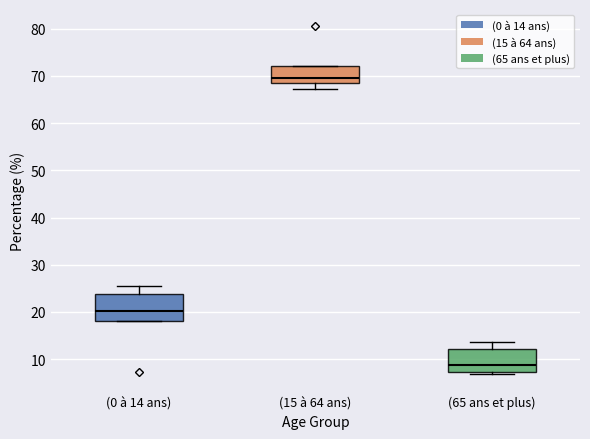

Reading left to right, read every box against the y-axis: the position of its median line, the range the box covers, and the ends of its whiskers. The values are not printed on the chart, so give them approximately, as read against the axis.

(0 à 14 ans): median 20, box 18 to 24, whiskers 18 to 25
(15 à 64 ans): median 70, box 68 to 72, whiskers 67 to 72
(65 ans et plus): median 9, box 7 to 12, whiskers 7 to 14